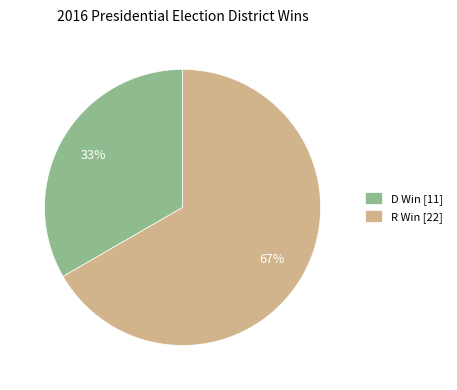

Is there any slice that represents more than half of the pie?

Yes